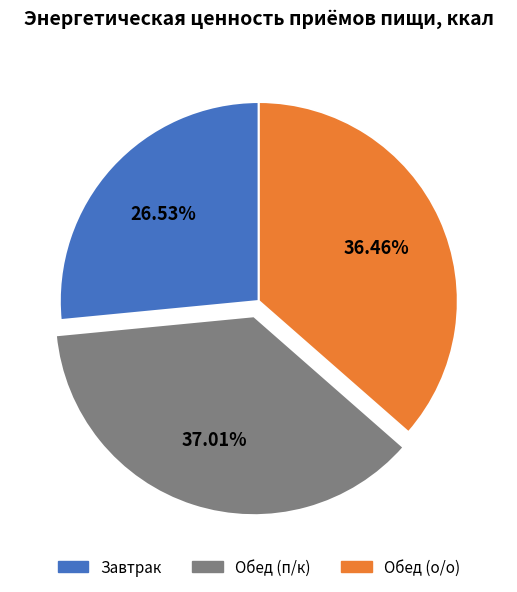

Which category has the biggest portion of the pie?

Обед (п/к)